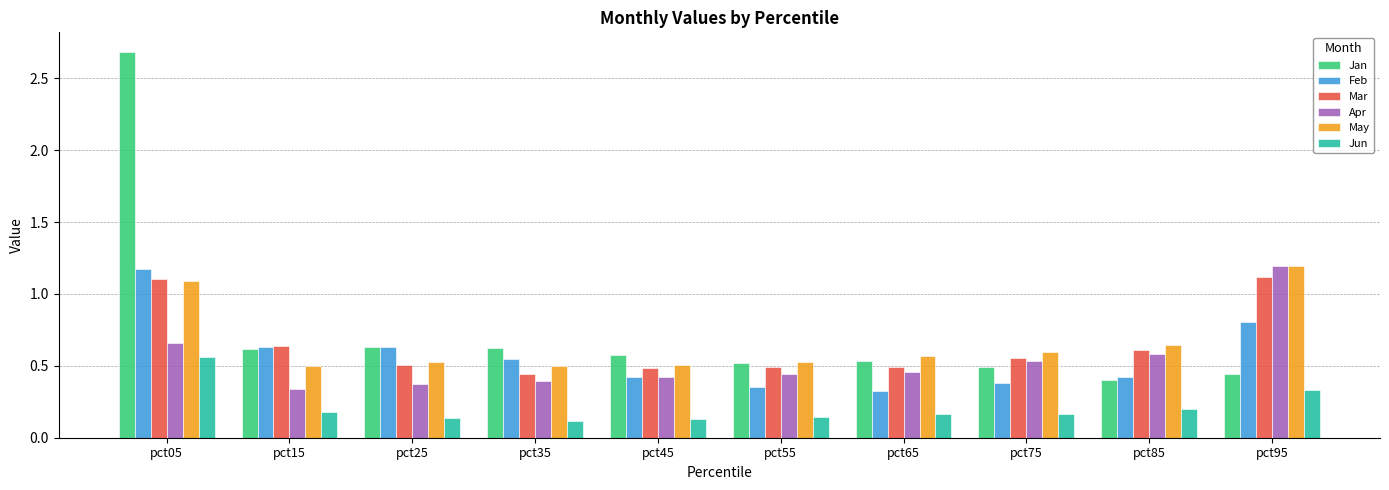

What is the maximum value shown in the chart?

2.7